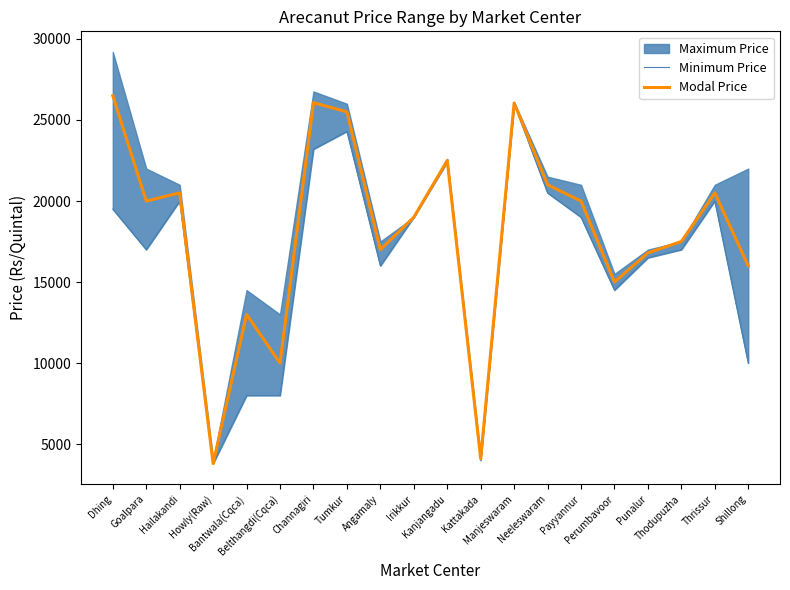

True or false: Modal Price and Minimum Price cross at least once.

False